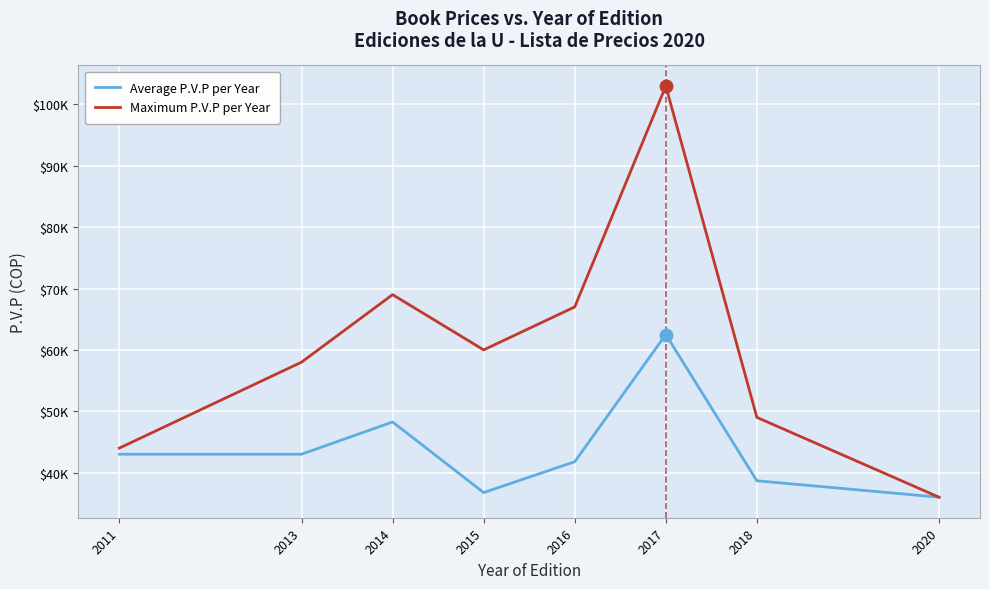

Reading left to right, list all the values displayed in this chart.

Average P.V.P per Year: 2011=43000.0	2013=43000.0	2014=48250.0	2015=36750.0	2016=41777.8	2017=62500.0	2018=38666.7	2020=36000.0
Maximum P.V.P per Year: 2011=44000.0	2013=58000.0	2014=69000.0	2015=60000.0	2016=67000.0	2017=103000.0	2018=49000.0	2020=36000.0